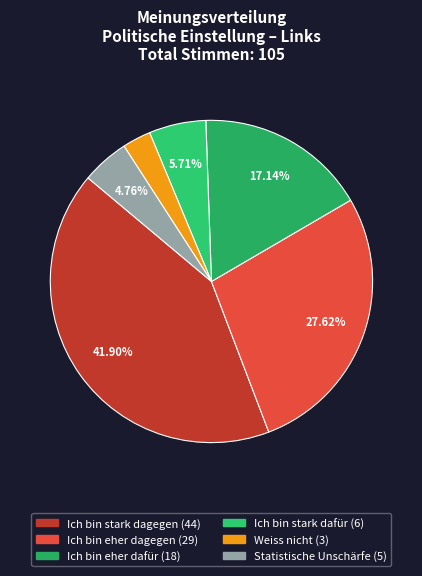

Which has a higher value, Weiss nicht or Ich bin eher dagegen?

Ich bin eher dagegen